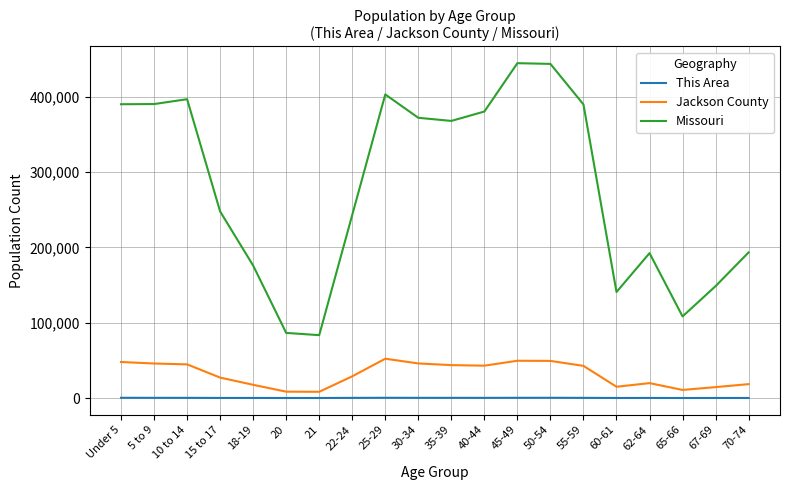

Which series has the largest total across all categories?

Missouri